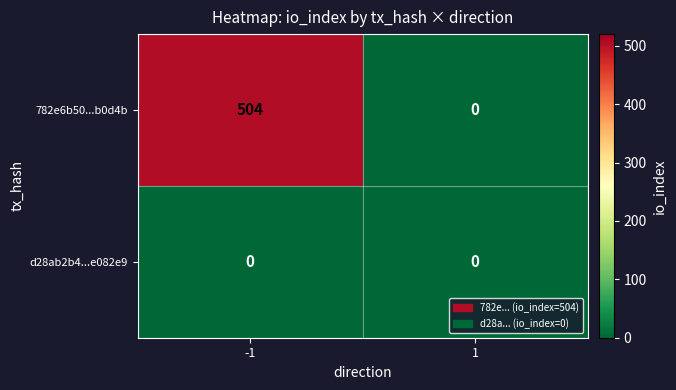

What is the average value of the 782e6b50...b0d4b series?

252